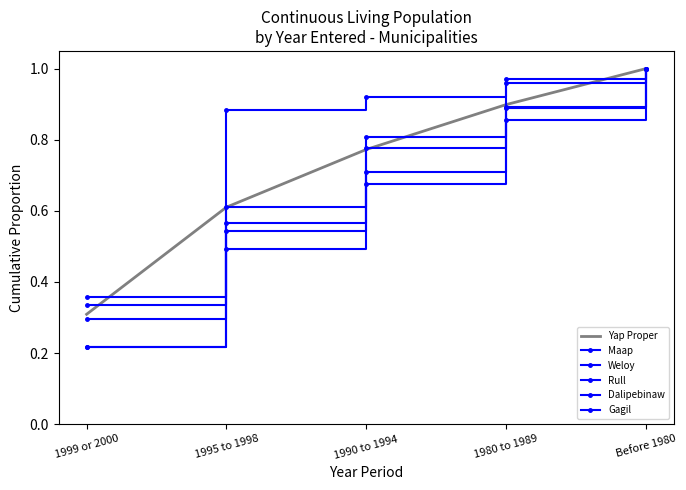

Which has a higher value, 1980 to 1989 or 1999 or 2000?

1980 to 1989